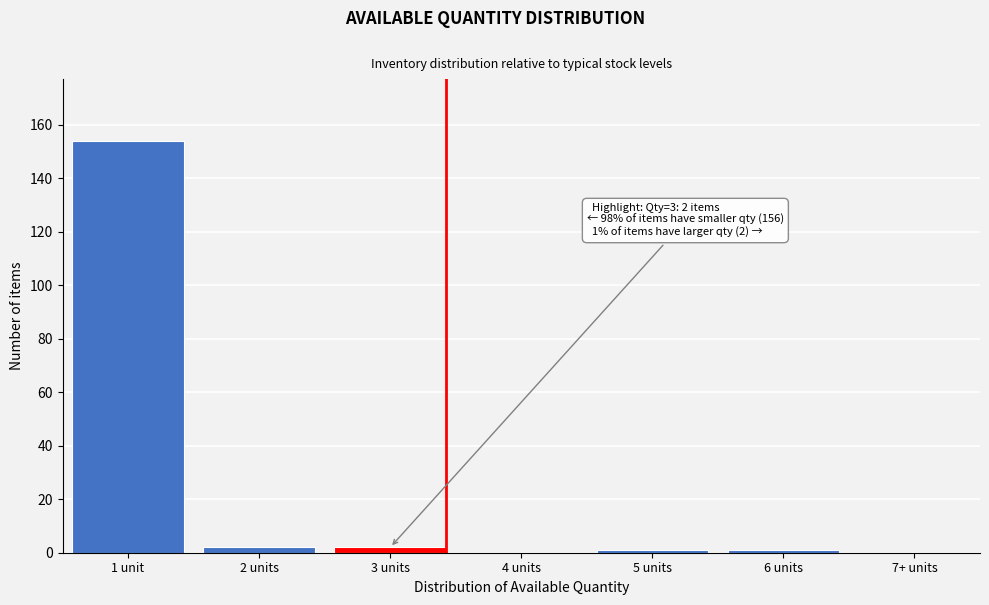

Reading left to right, list all the values displayed in this chart.

1 unit=154	2 units=2	3 units=2	4 units=0	5 units=1	6 units=1	7+ units=0